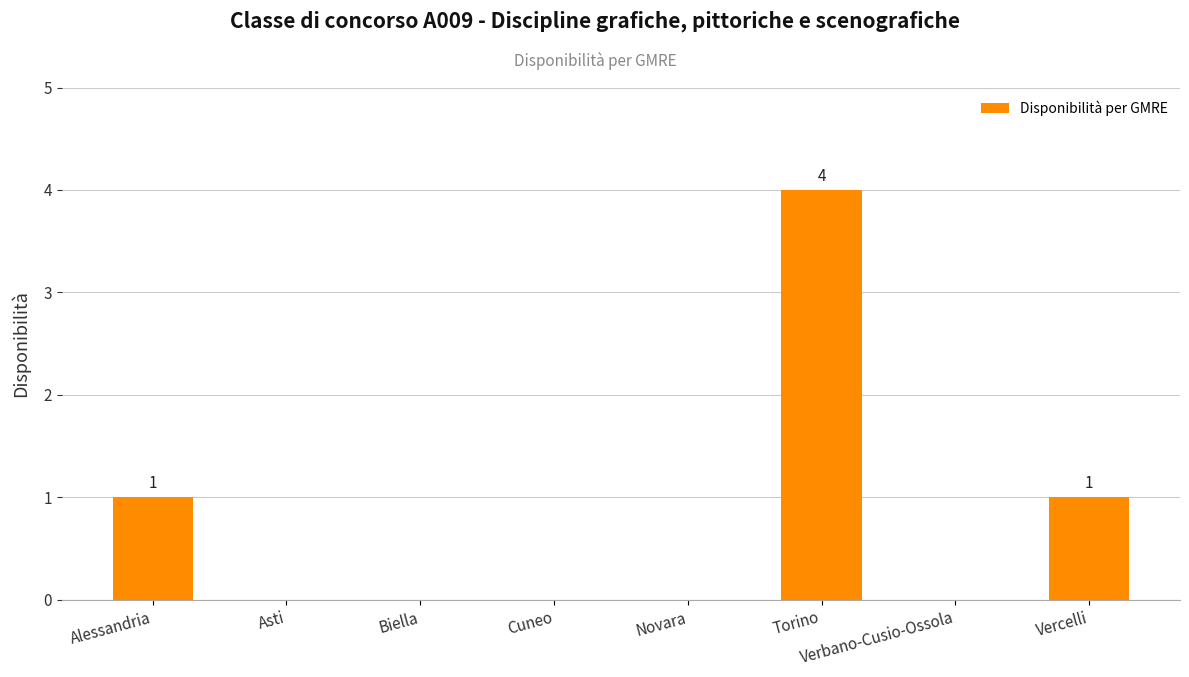

Are the bars grouped side by side (vs. stacked)?

No